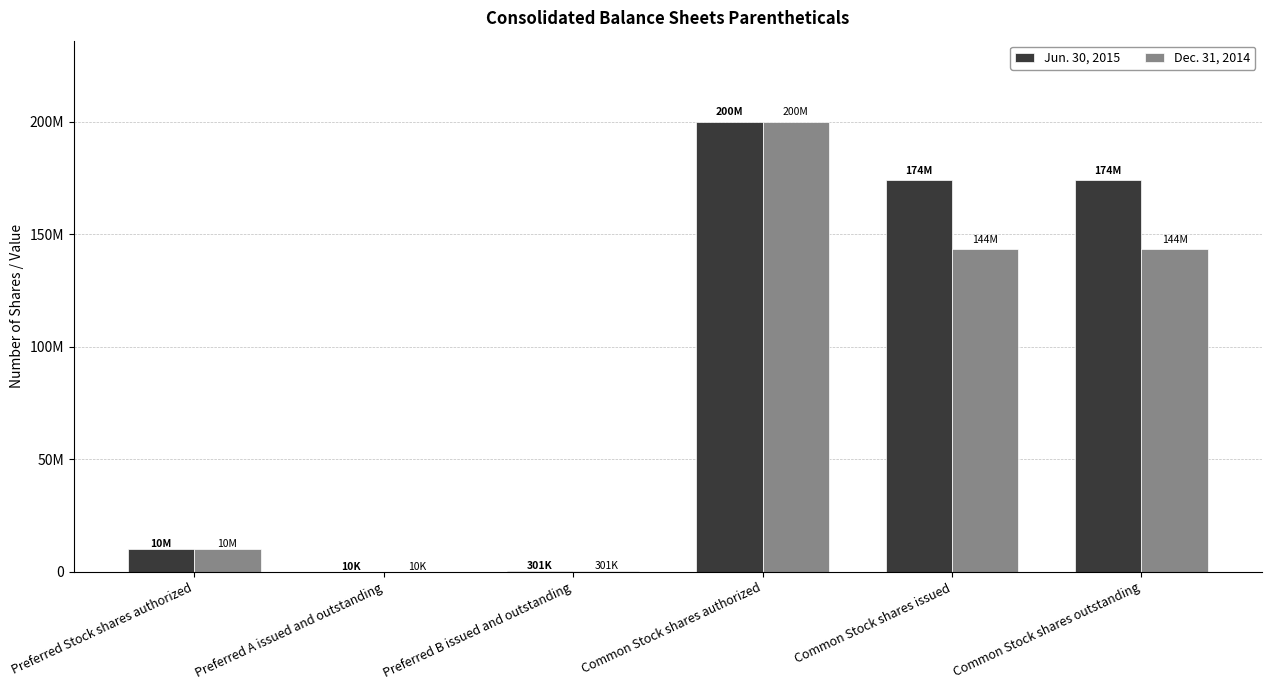

Are the bars horizontal?

No